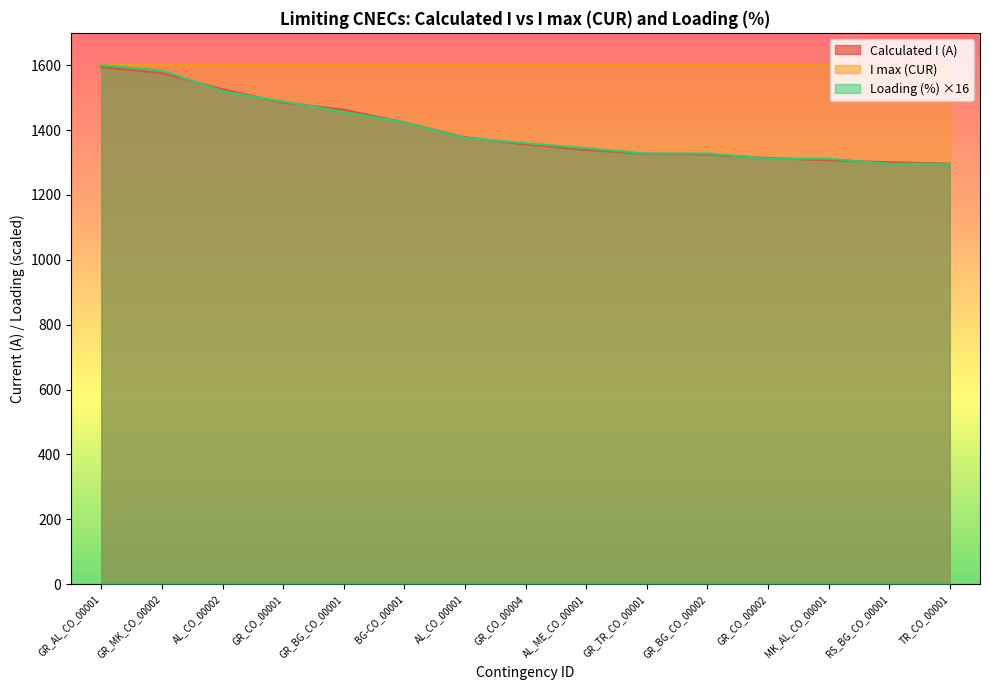

How many distinct data groups are displayed?

3